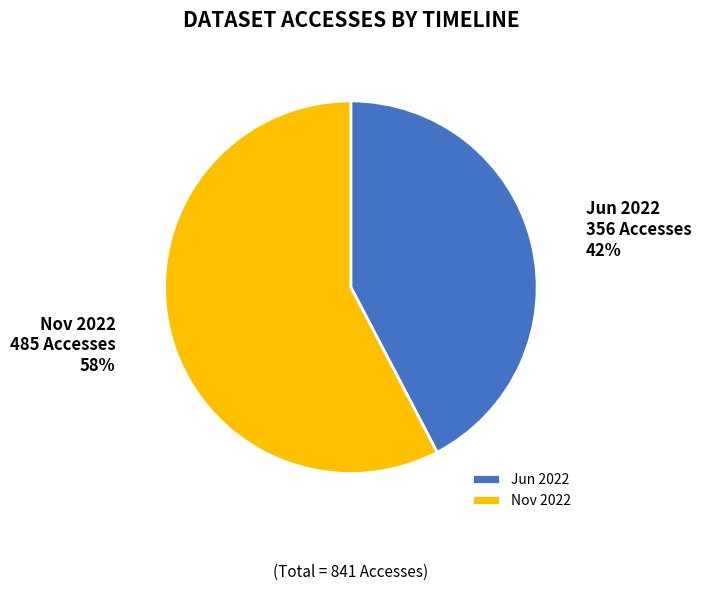

Do Nov 2022 and Jun 2022 together represent more than half of the pie?

Yes